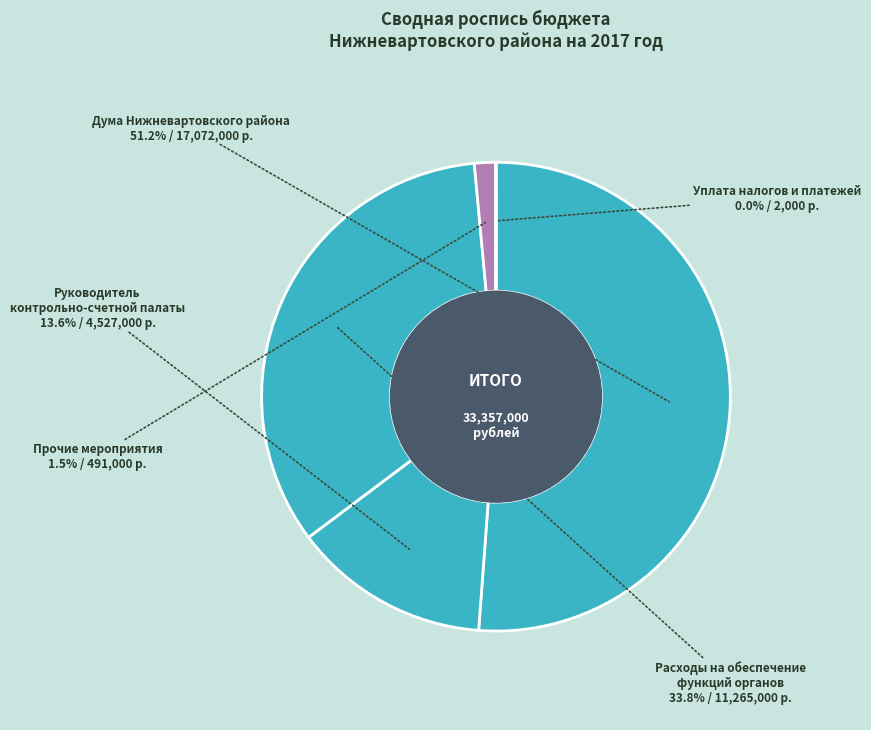

What is the largest slice in the pie chart?

Дума Нижневартовского района